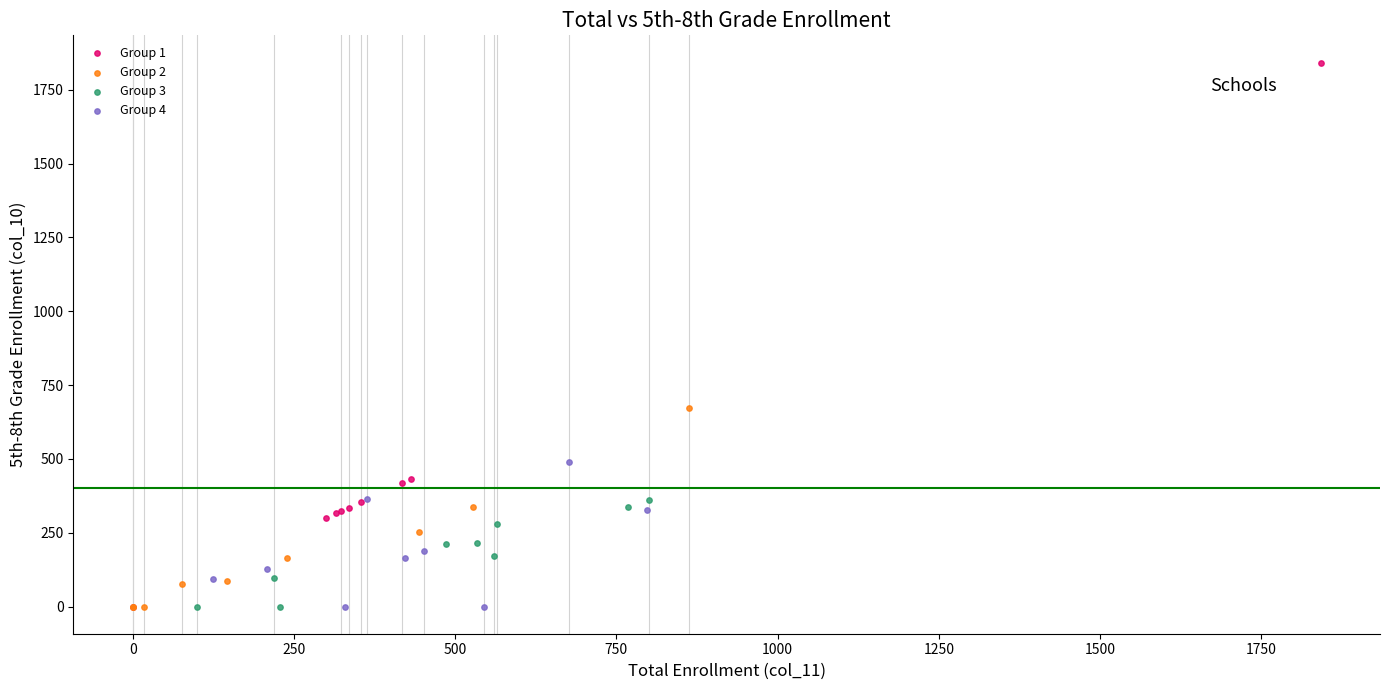

Which series reaches the maximum Y coordinate?

Group 1